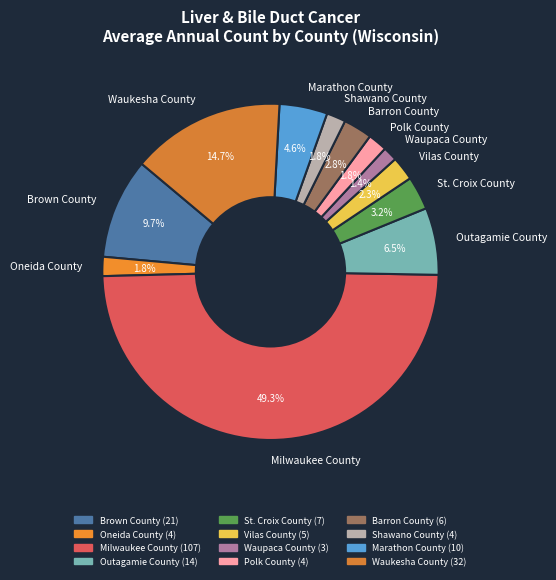

Does Oneida County represent more than half of the total?

No